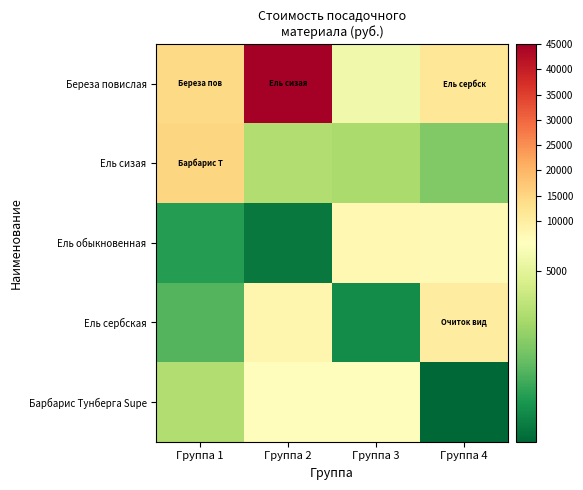

What is the difference between the highest and lowest values at Группа 4?

10450